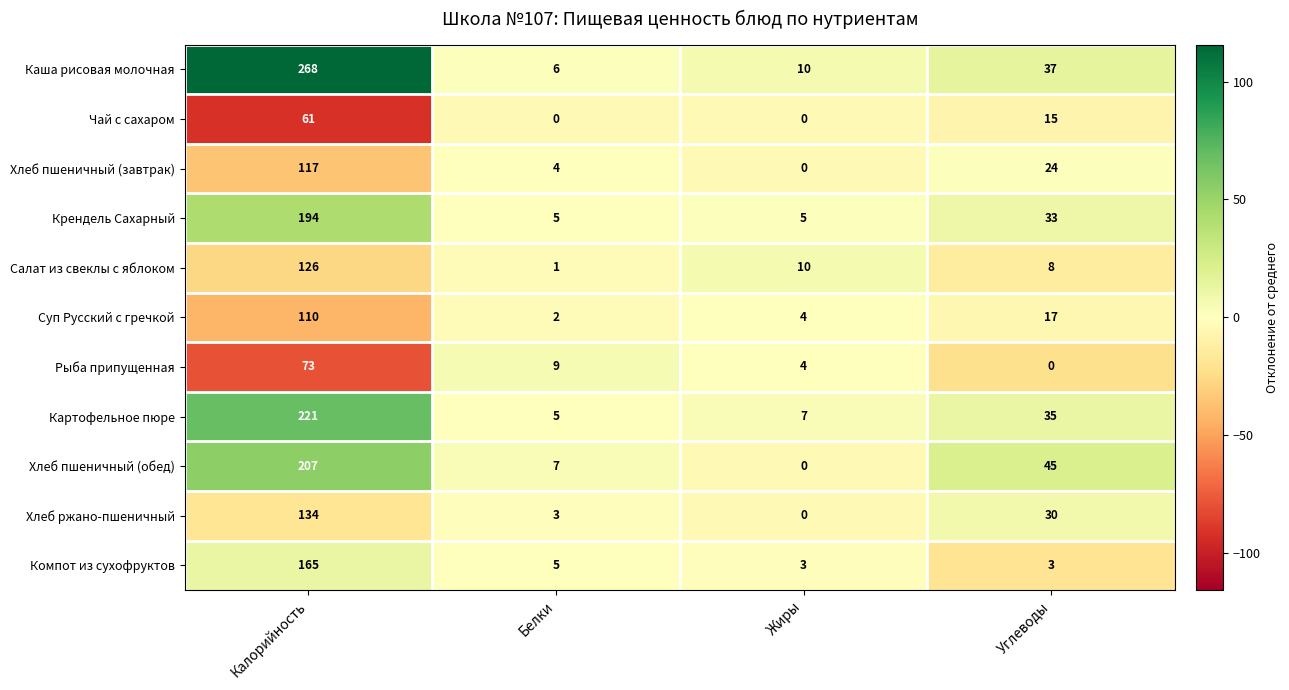

Which label corresponds to the largest value in the chart?

Калорийность